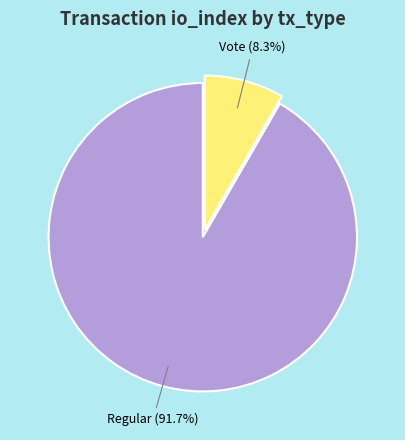

Rank the categories by value from highest to lowest.

Regular, Vote